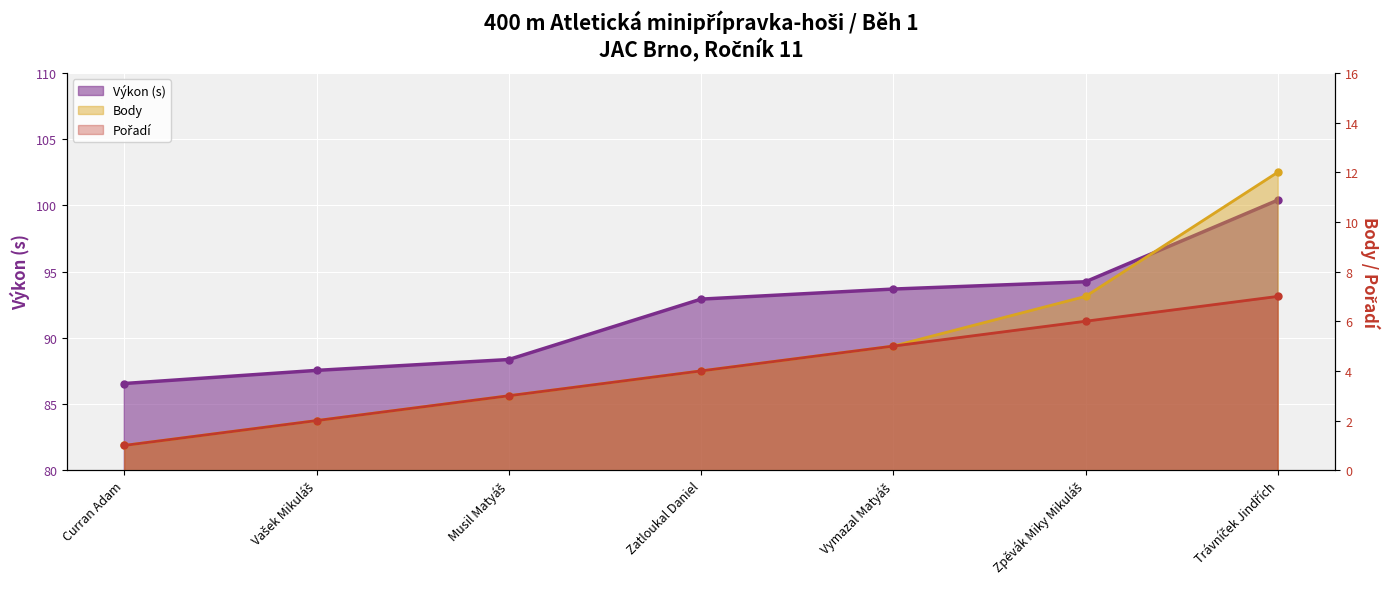

Is the value of Body at Vymazal Matyáš greater than the value of Výkon at Musil Matyáš?

No